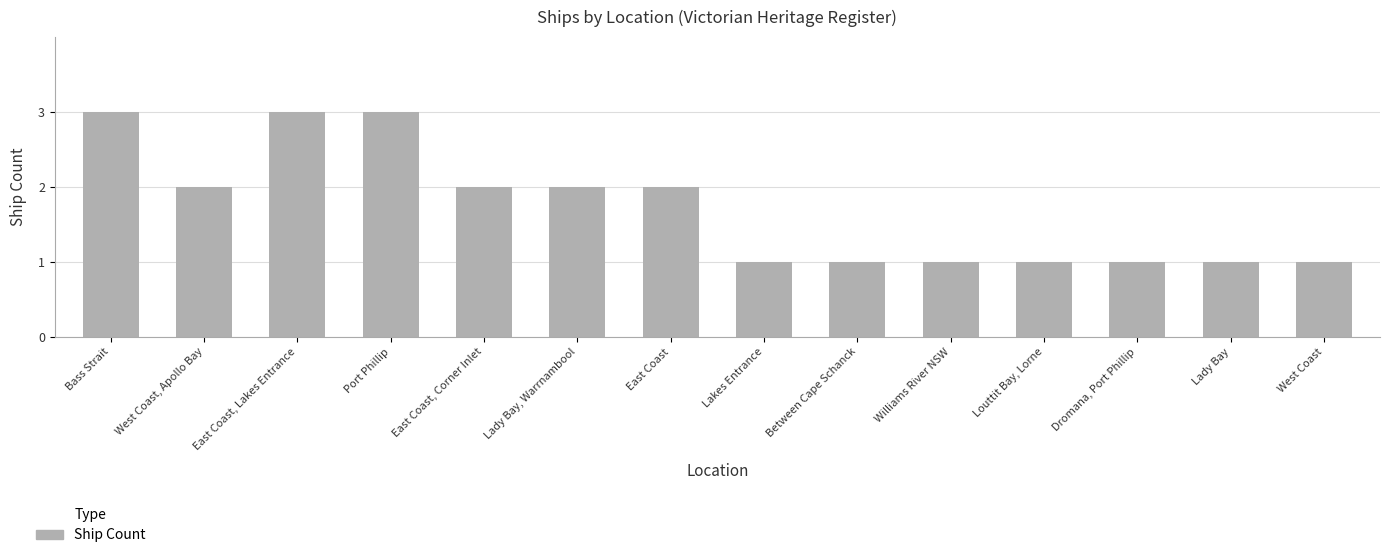

What is the greatest value displayed?

3